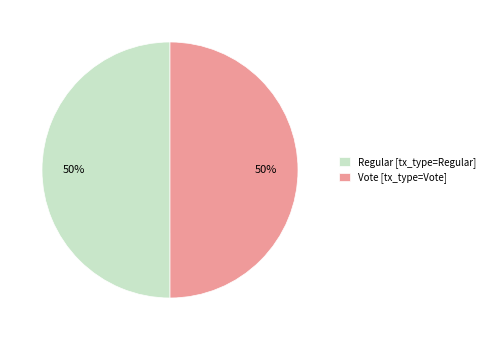

To the nearest percent, what portion does Vote represent?

50%